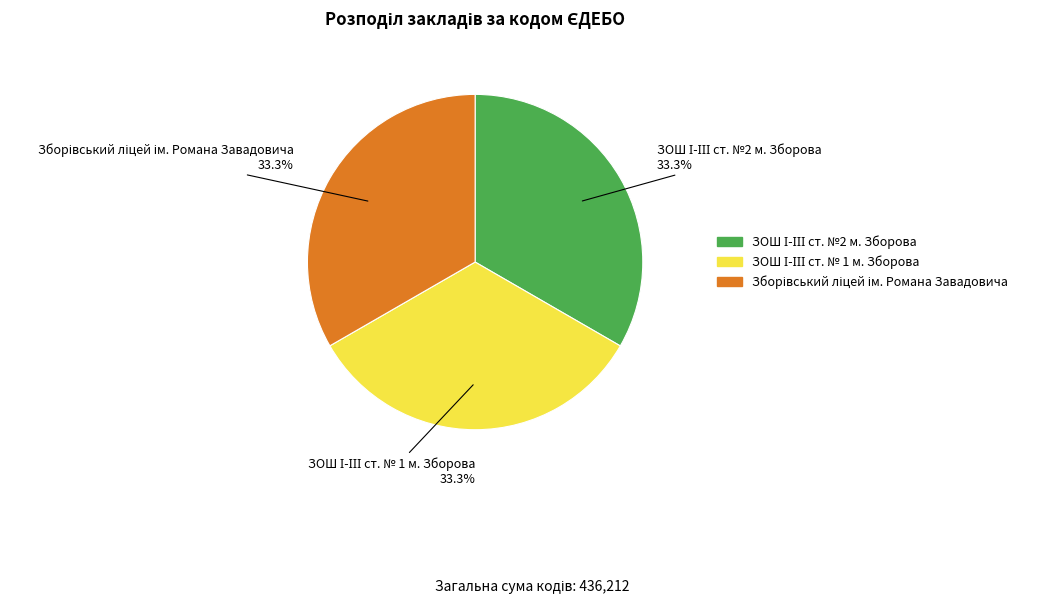

Is there any slice that represents more than half of the pie?

No